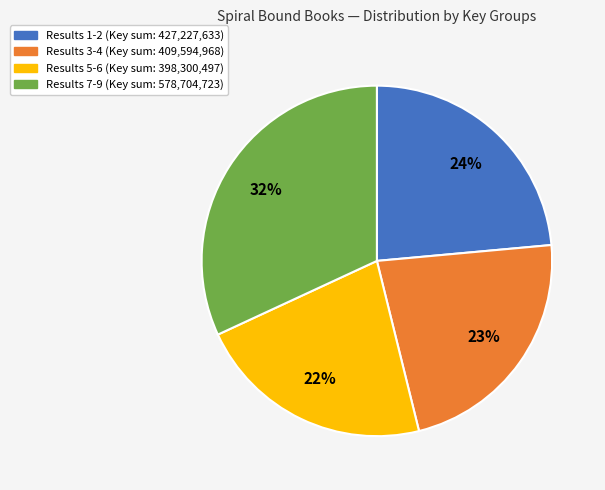

To the nearest percent, what is the difference between the largest and smallest slice percentages?

10%